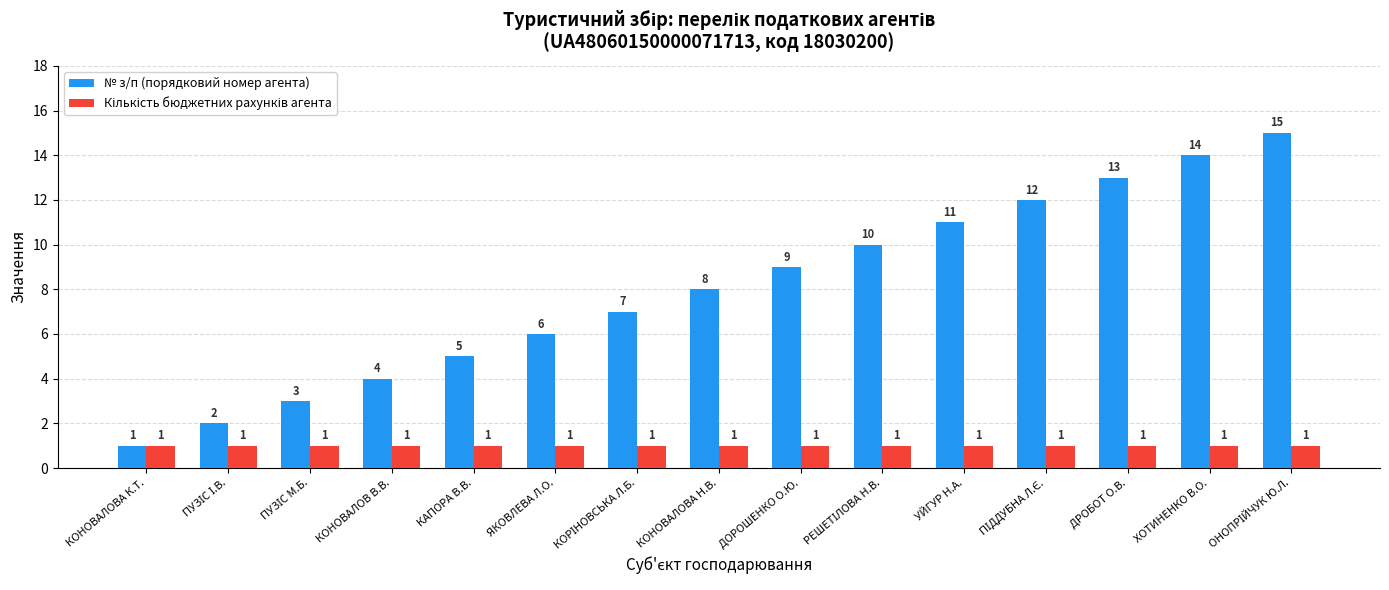

Which series has the largest total across all categories?

№ з/п (порядковий номер агента)